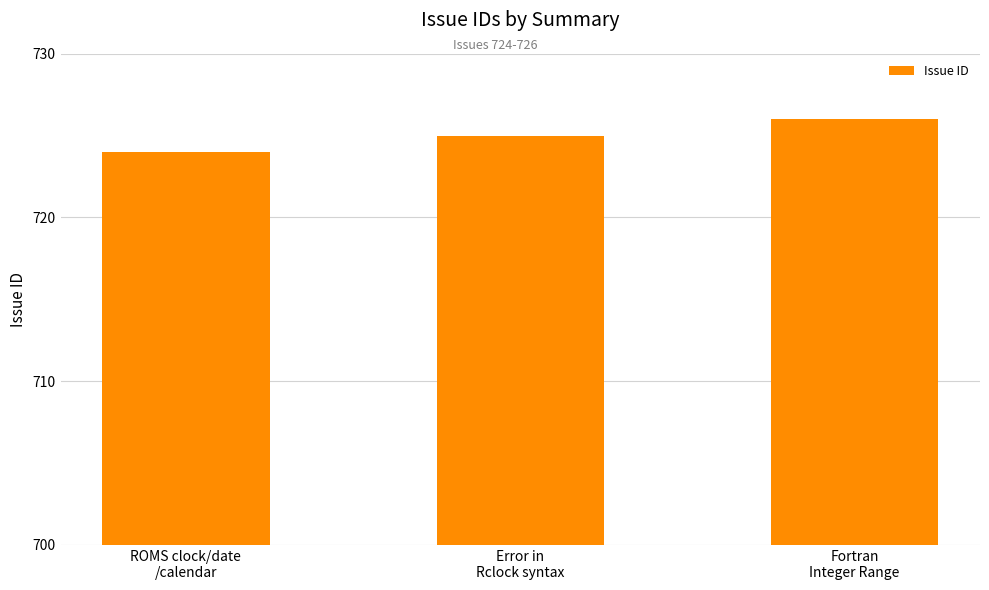

Count the values in the range 724 to 726.

3